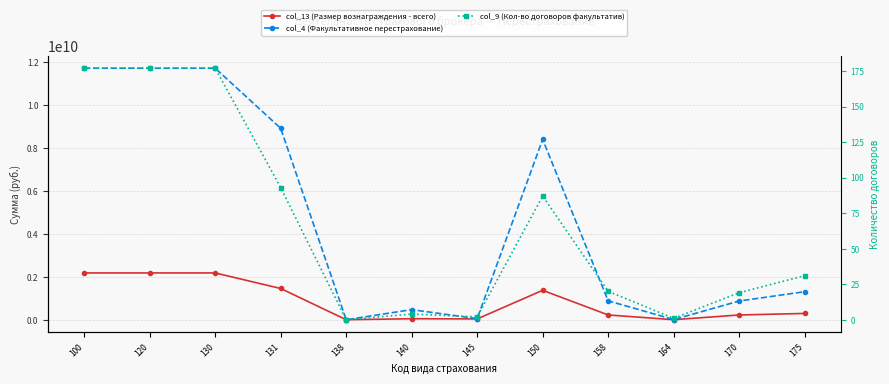

True or false: col_4 (Факультативное перестрахование) and col_9 (Кол-во договоров факультатив) intersect in this chart.

False